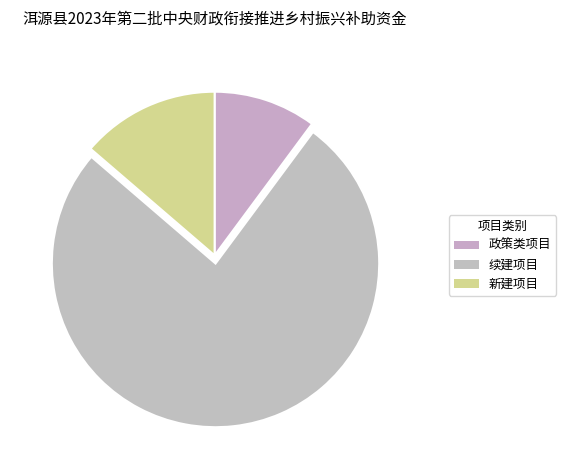

Does any single category account for the majority?

Yes